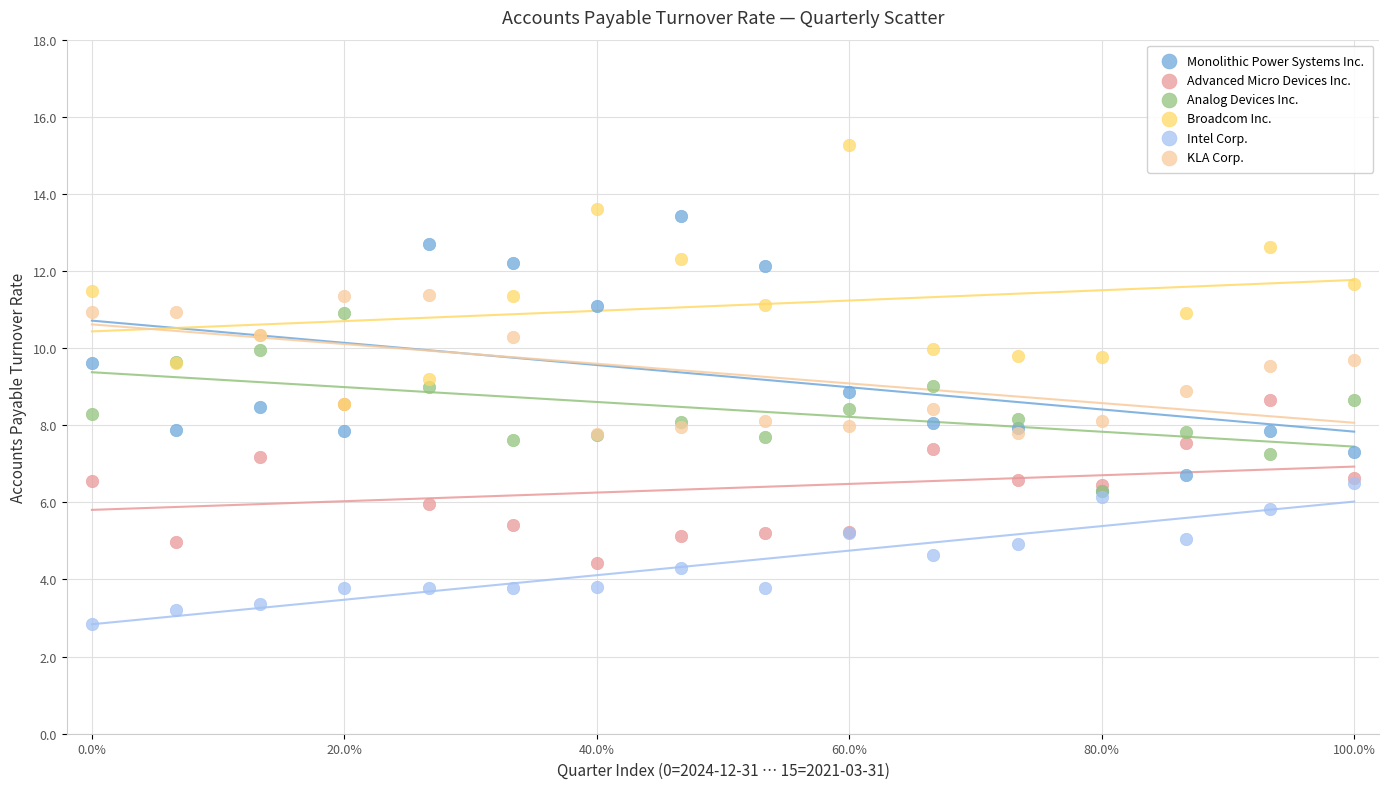

Which series has the largest Y range (max minus min)?

Monolithic Power Systems Inc.